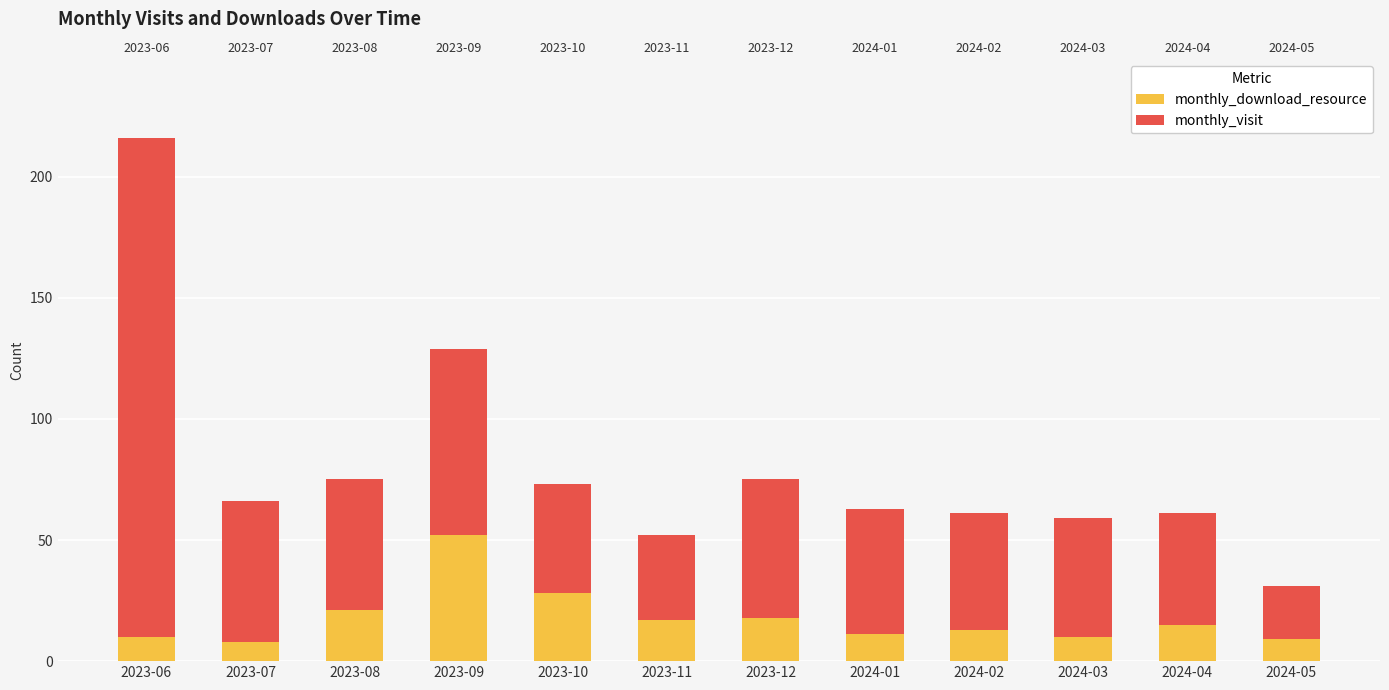

How many bars are there in total?

24